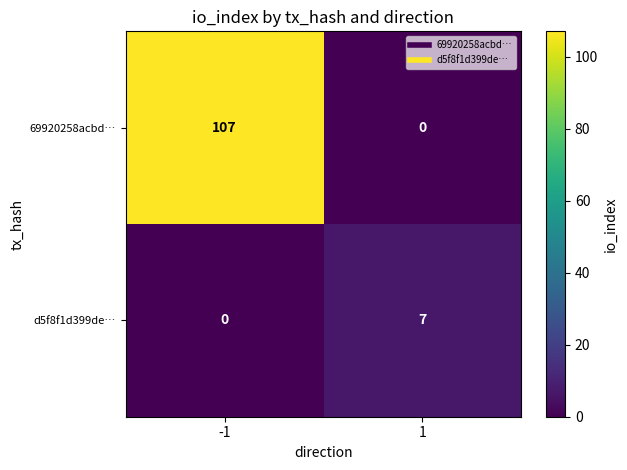

How many data points in 69920258acbd… are less than 107?

1